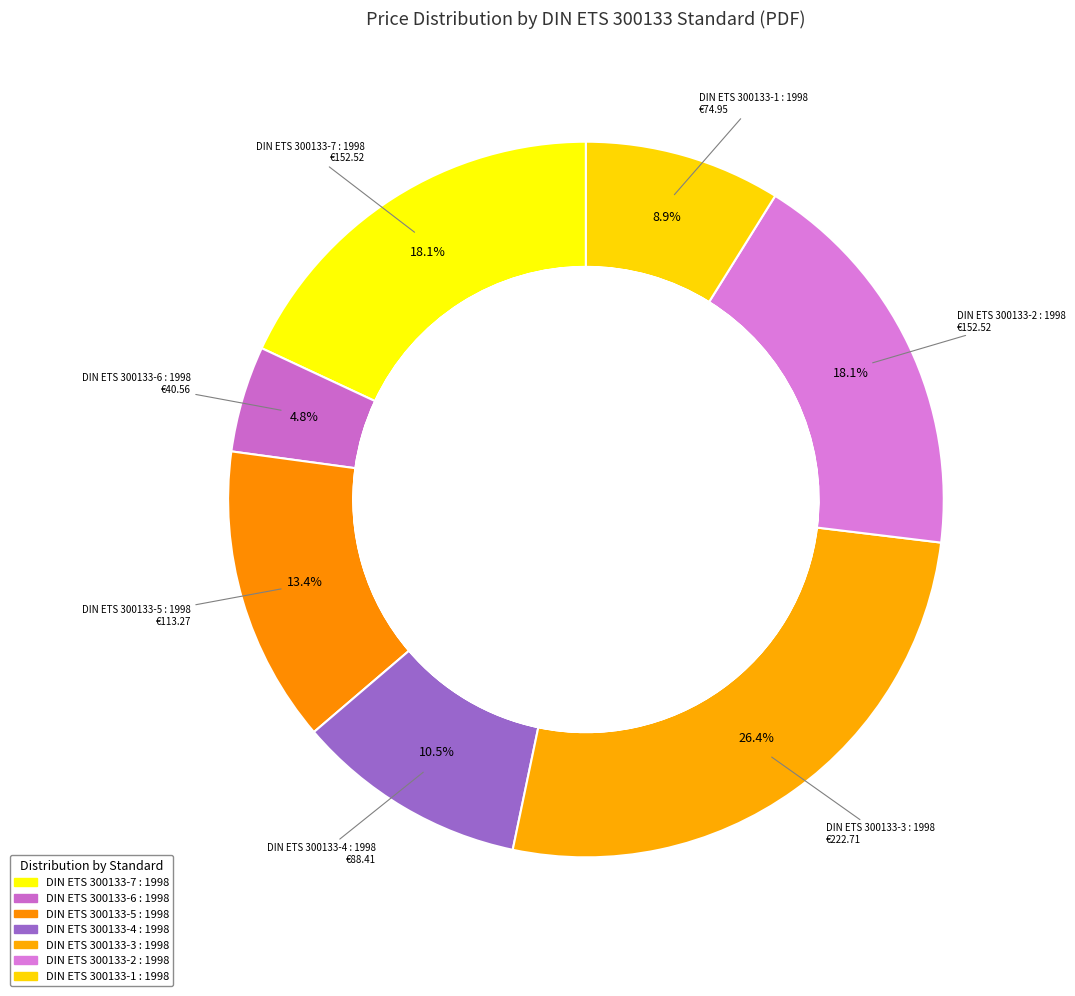

To the nearest percent, what is the average slice percentage?

14%